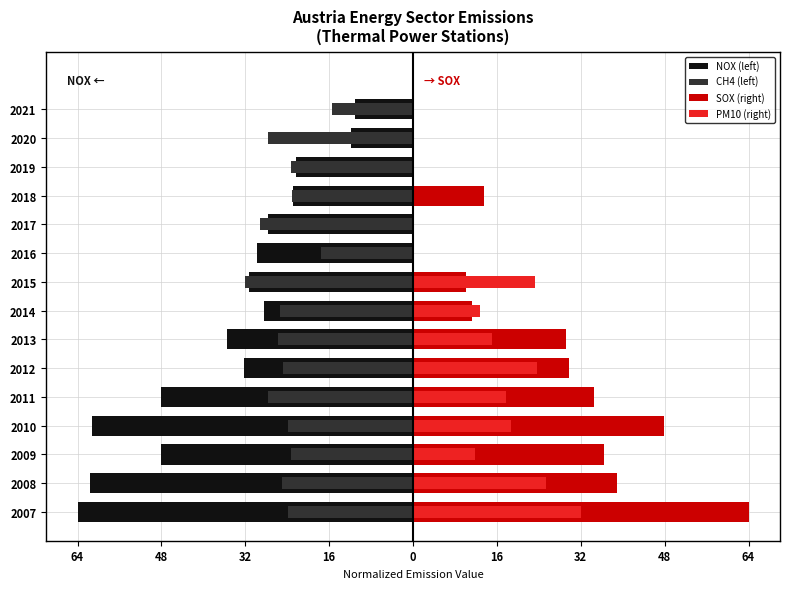

The SOX (right) series shows 65.9 at 2008. True or false?

False